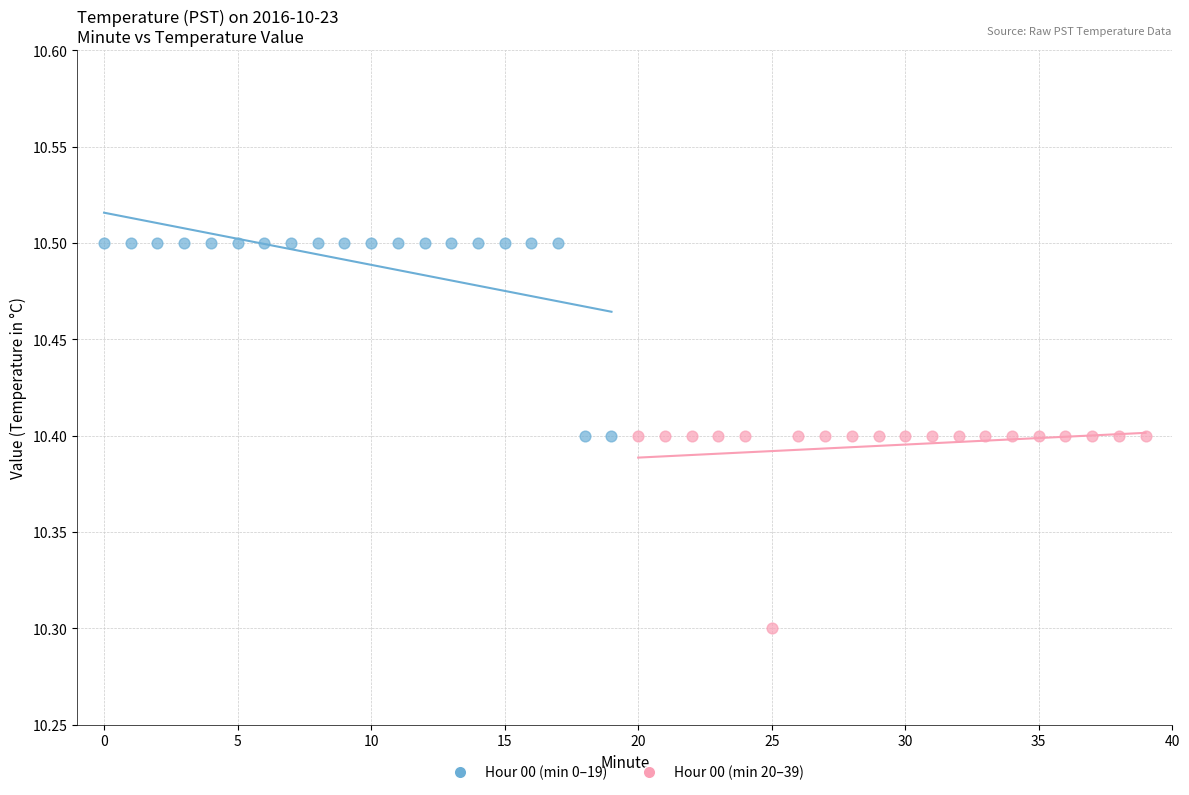

Which series reaches the minimum Y coordinate?

Hour 00 (min 20–39)